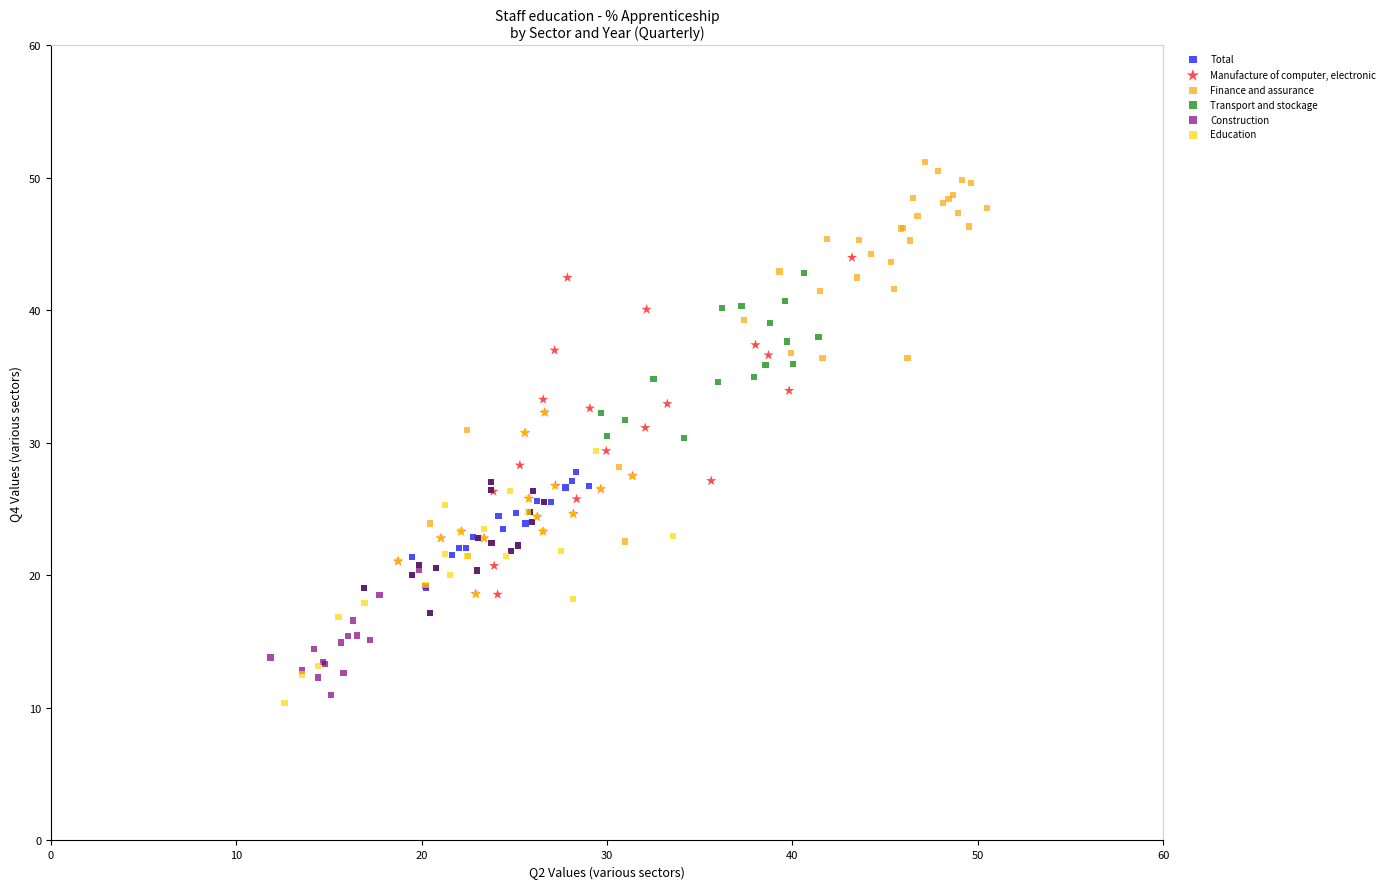

Which series reaches the maximum Y coordinate?

Finance and assurance